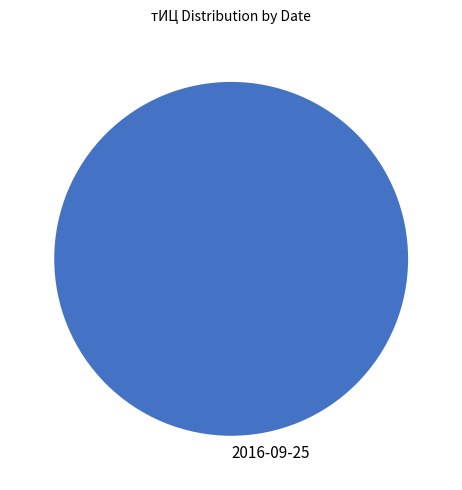

How many segments does this pie chart have?

1